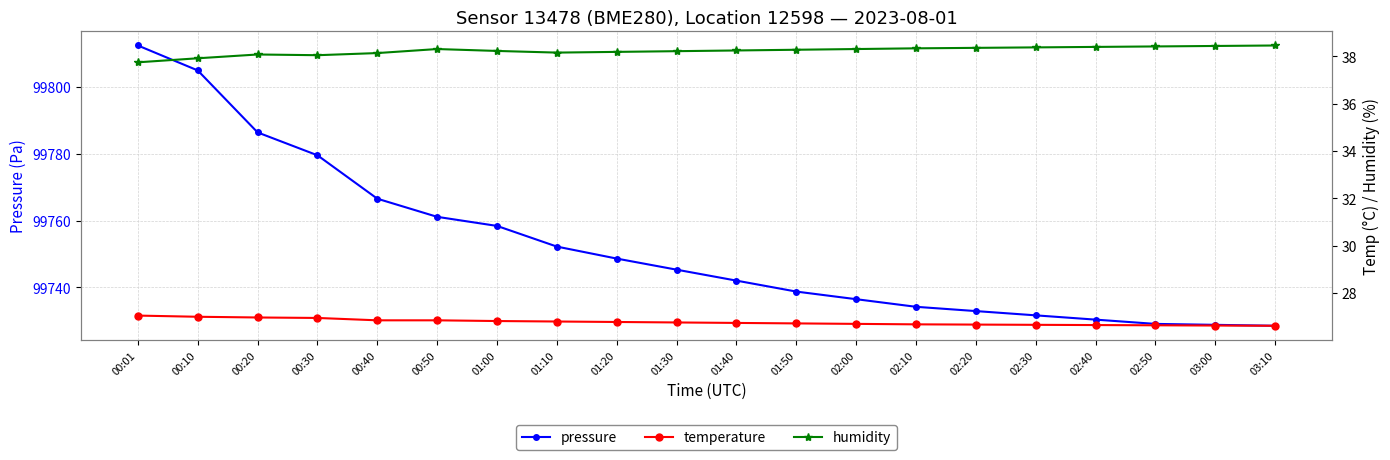

What is the maximum value for temperature?

27.1